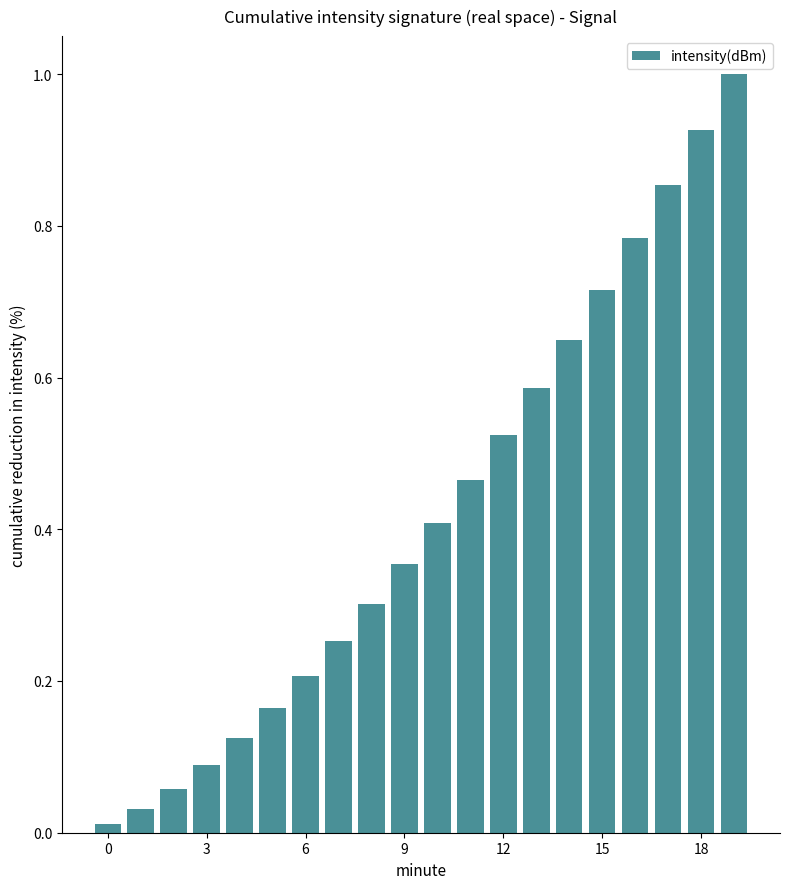

What is the maximum value shown in the chart?

1.0